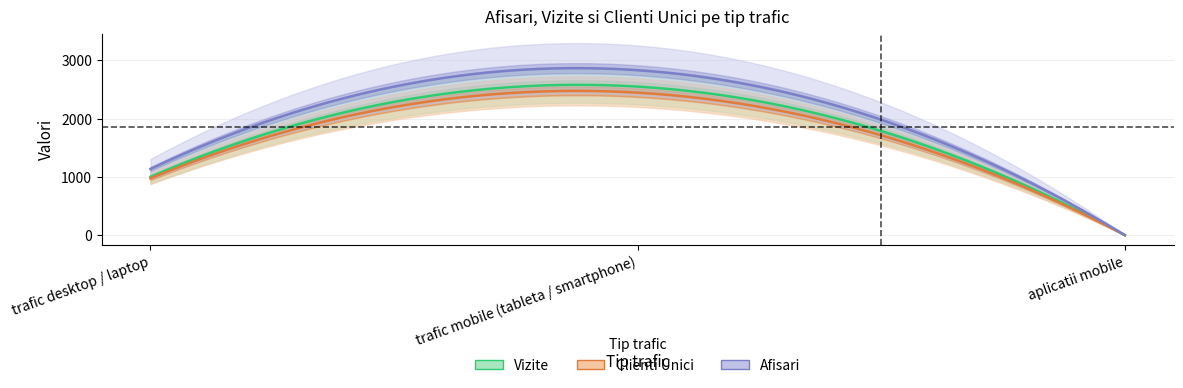

The value of Vizite at trafic desktop / laptop is 1001. True or false?

True